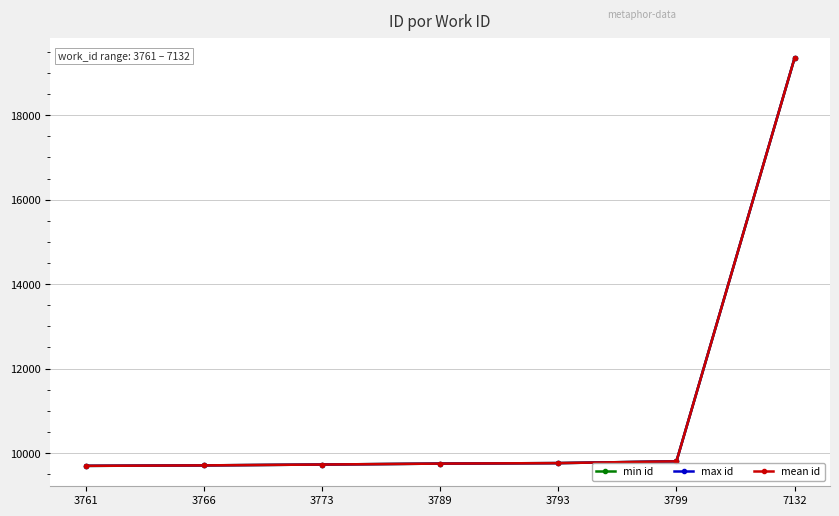

What is the value of the min id point at the 1st from the left?

9697.0